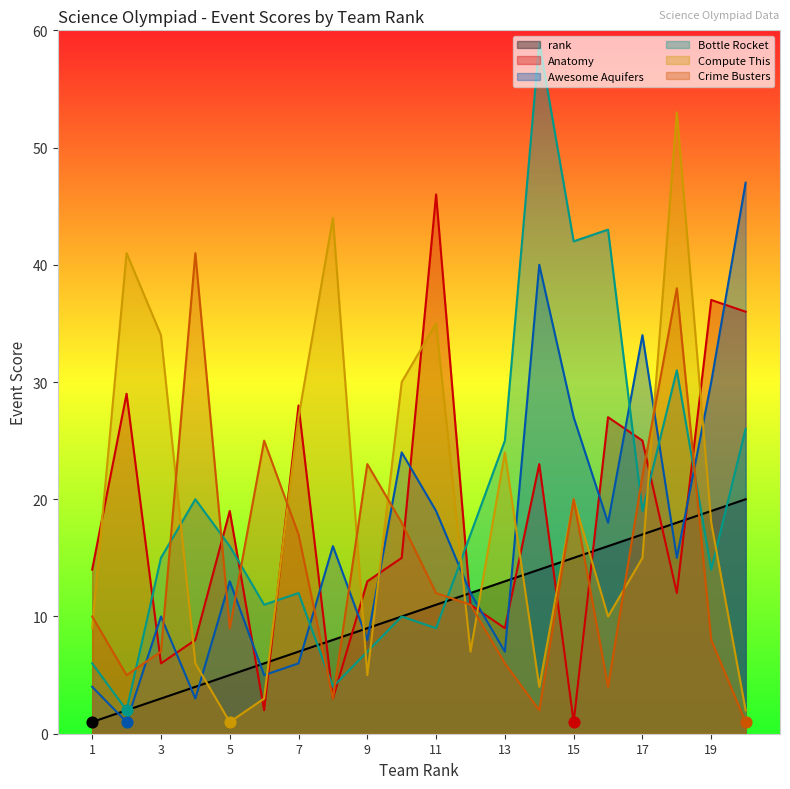

Which series has the widest spread of Y values?

Bottle Rocket